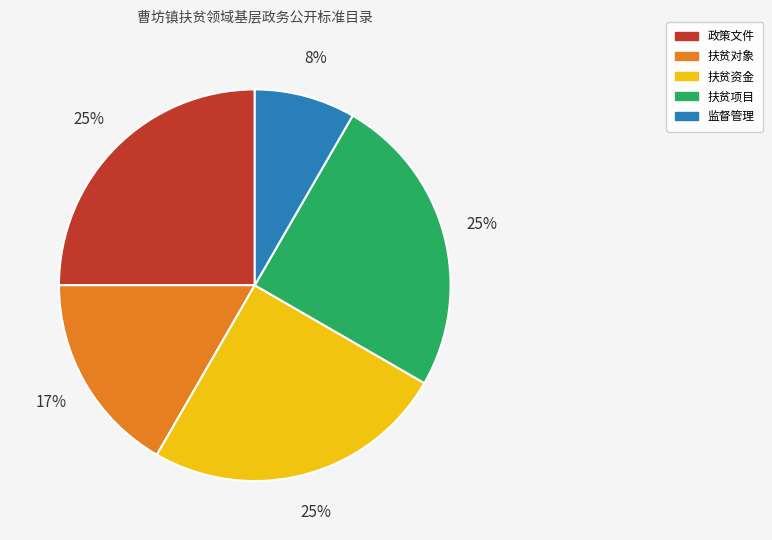

To the nearest percent, what is the combined percentage of 扶贫对象 and 扶贫资金?

42%